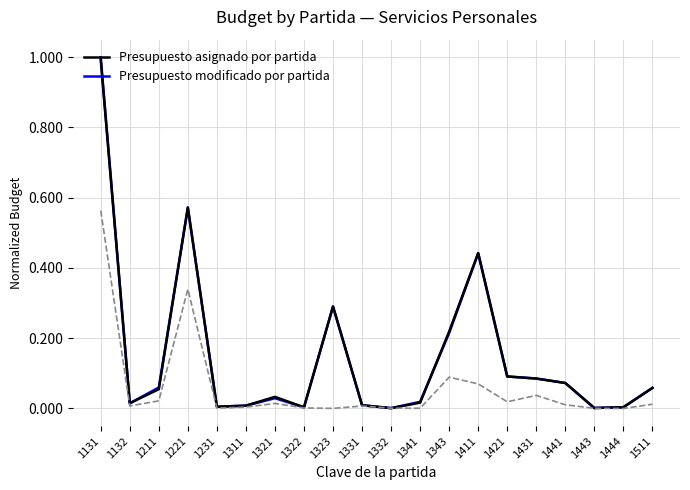

At which category is the sum across all series the highest?

1131